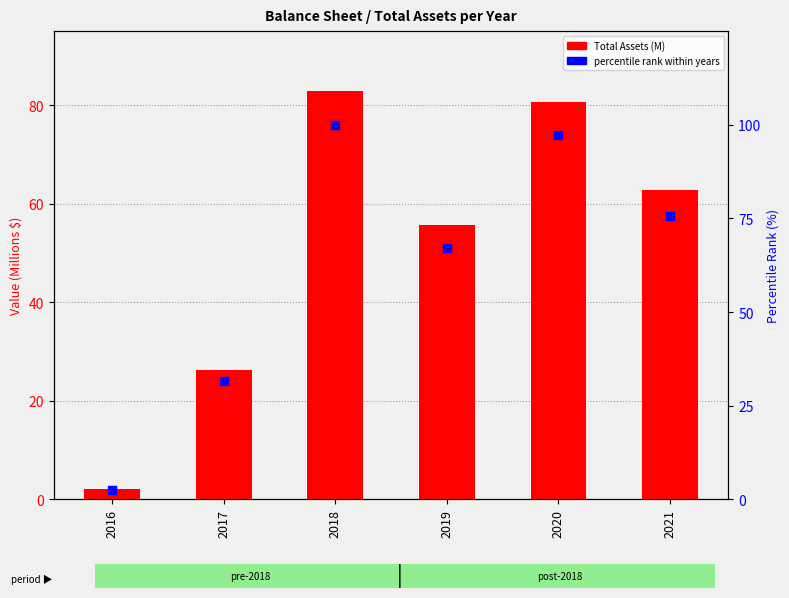

Which series has the largest Y range (max minus min)?

Percentile rank (Total Assets)